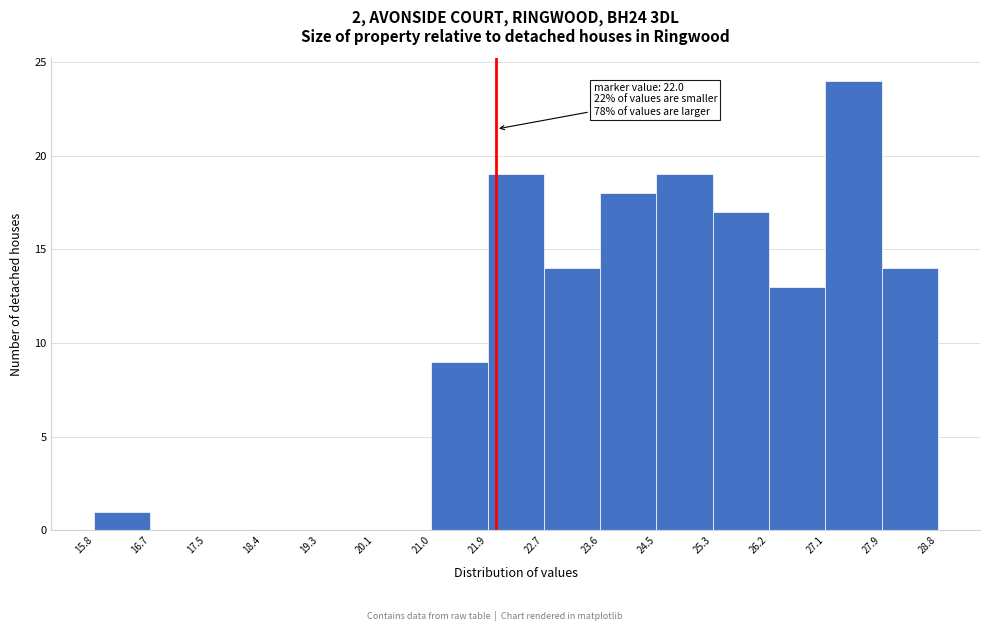

Over which range of the x-axis is the bar tallest?

27.1 to 27.9